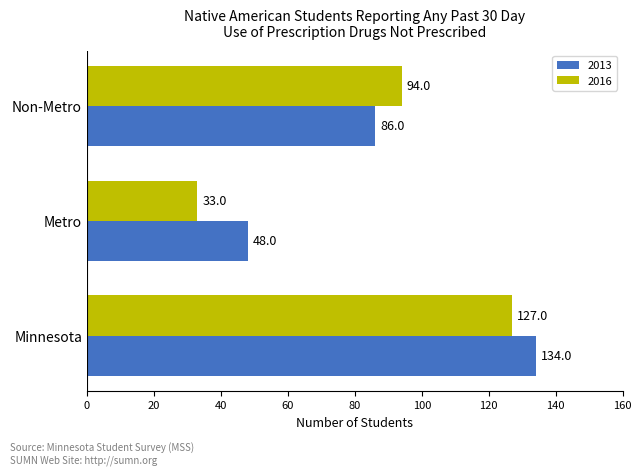

What is the maximum value shown in the chart?

134